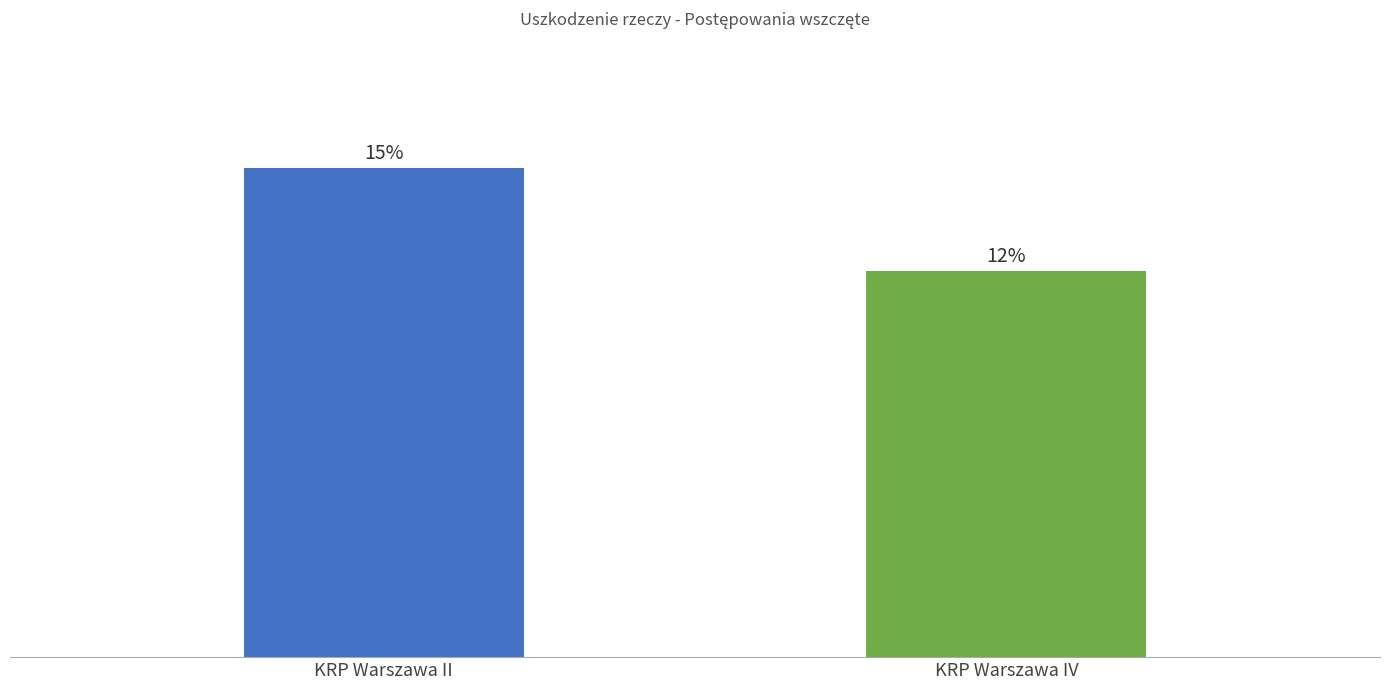

What is the average value?

314